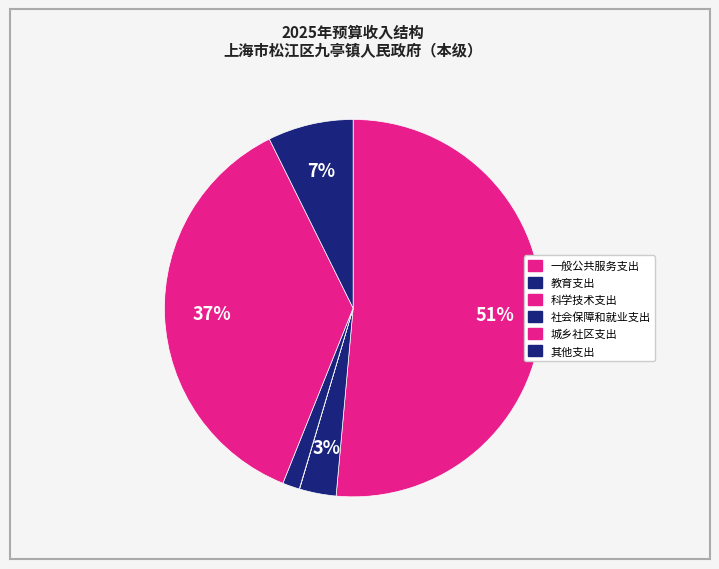

To the nearest percent, what is the difference between the 城乡社区支出 and 教育支出 slice percentages?

33%